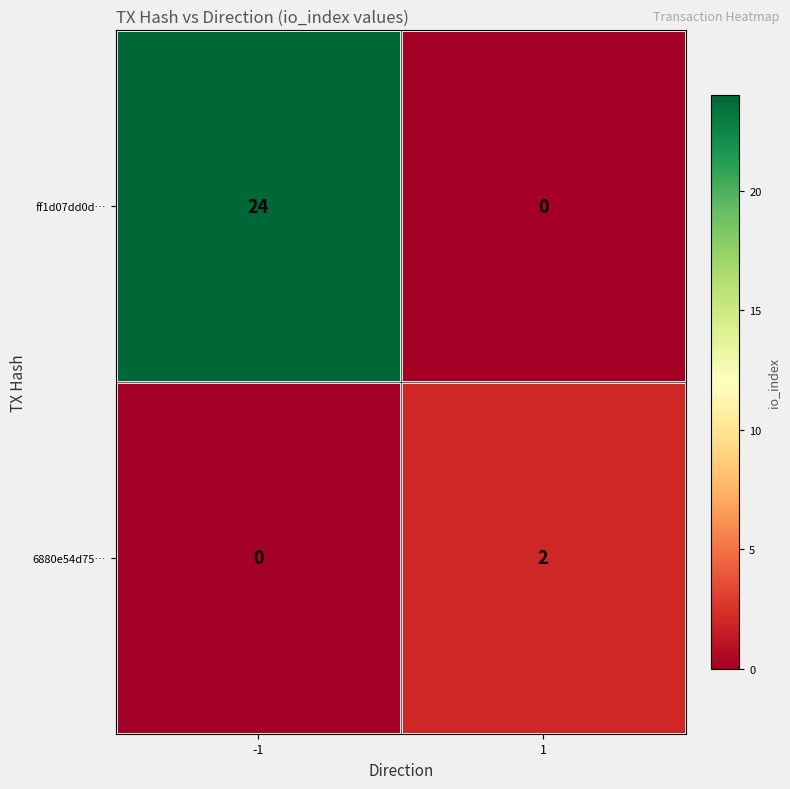

What is the difference between the highest and lowest values at 1?

2